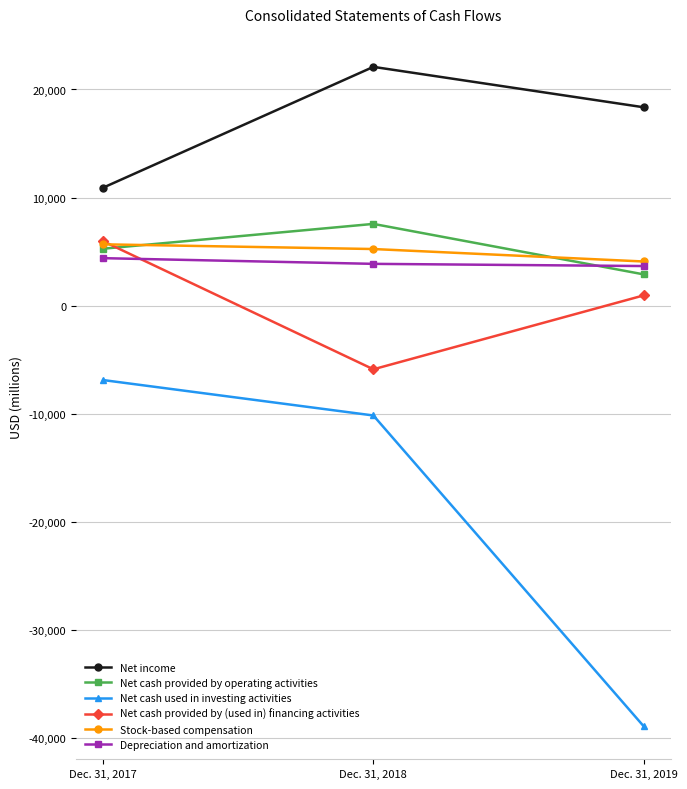

The value of Net cash provided by (used in) financing activities at Dec. 31, 2018 is -2213. True or false?

False